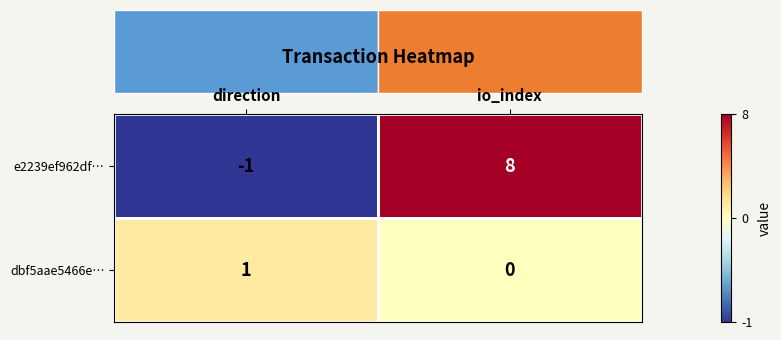

Rank the categories by dbf5aae5466e… value from lowest to highest.

io_index, direction